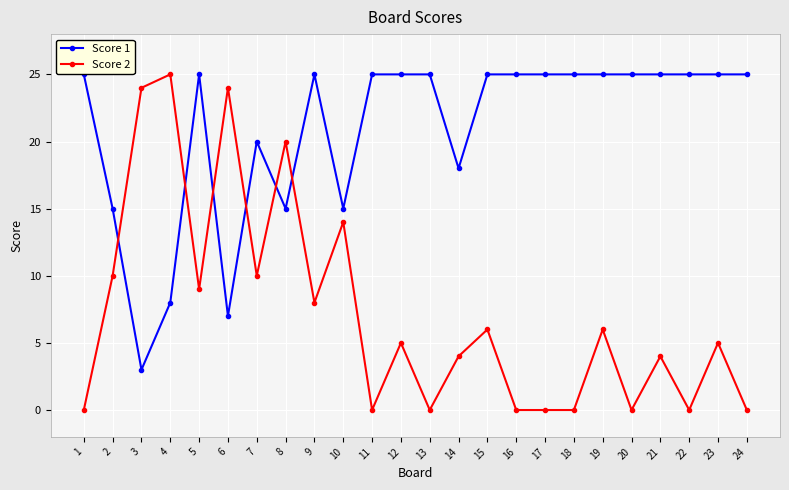

True or false: Score 1 has more than 0 interior local peaks.

True